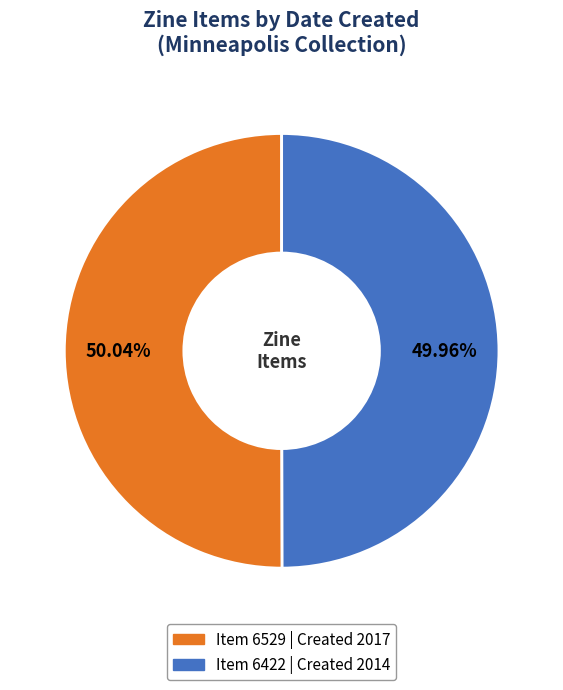

Does any single category account for the majority?

Yes